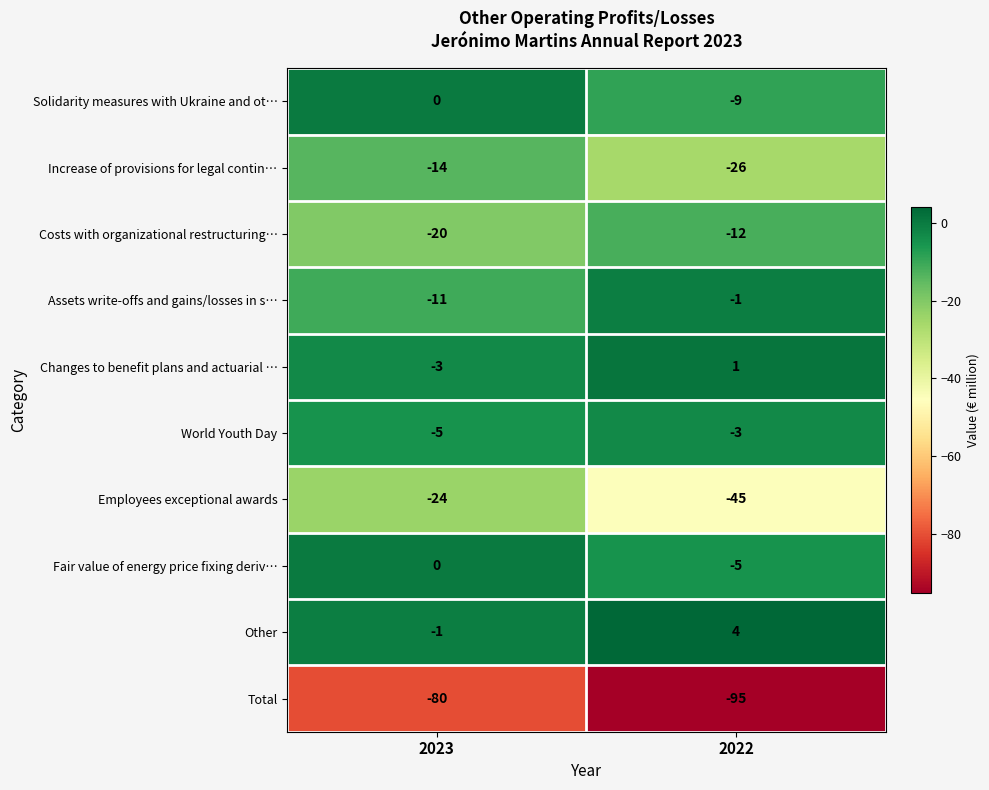

True or false: World Youth Day has a value of -5 at 2023.

True